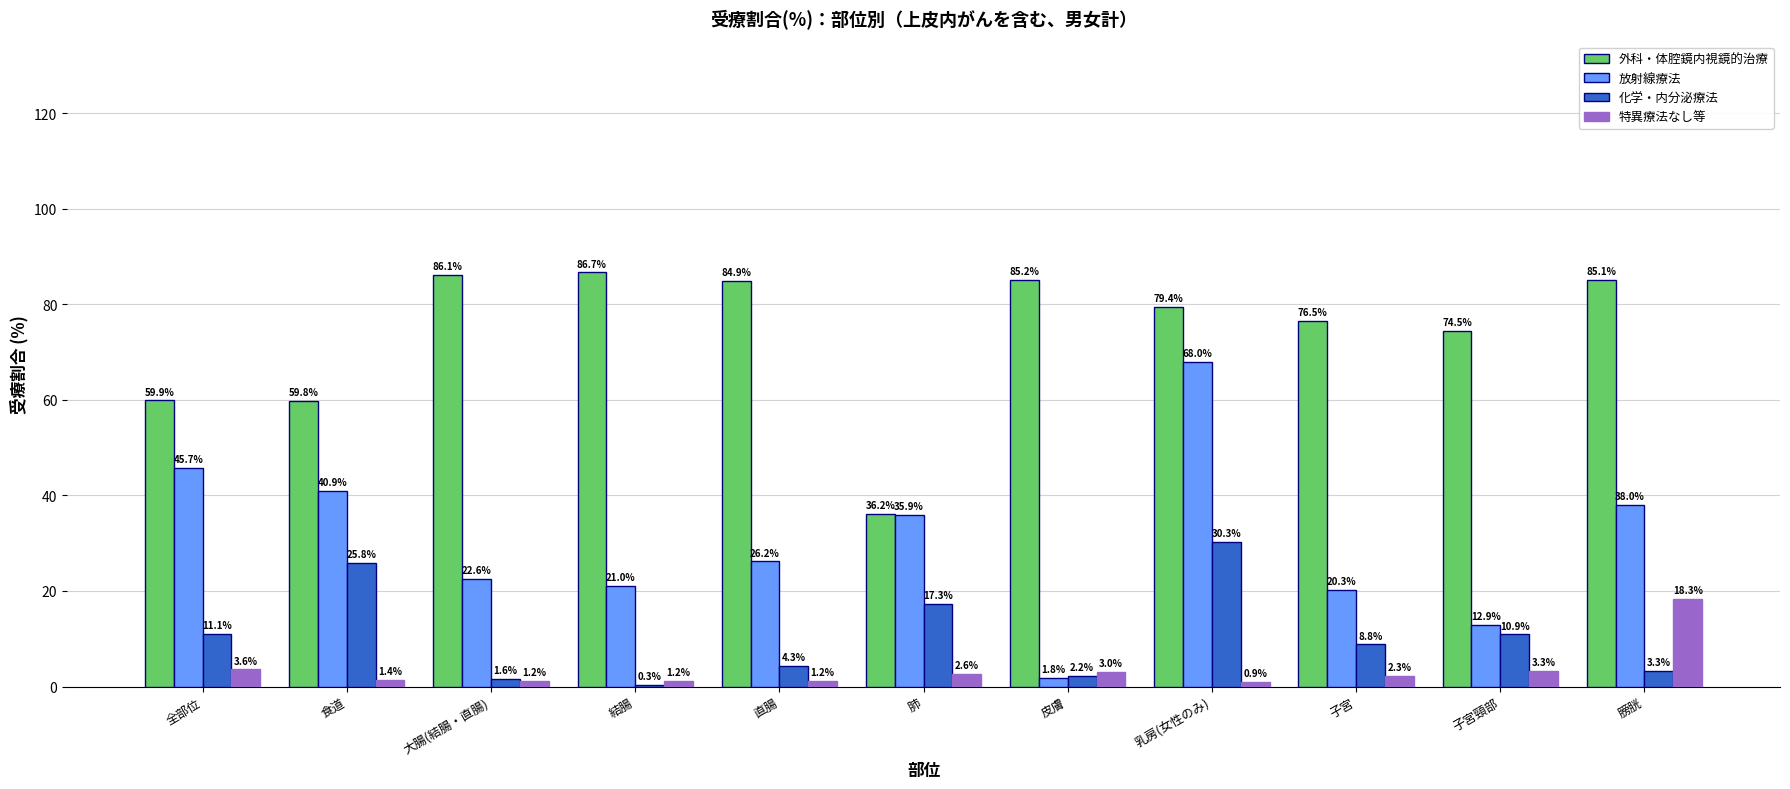

Reading left to right, what are all the values shown in this chart?

外科・体腔鏡内視鏡的治療: 全部位=59.9	食道=59.8	大腸(結腸・直腸)=86.1	結腸=86.7	直腸=84.9	肺=36.2	皮膚=85.2	乳房(女性のみ)=79.4	子宮=76.5	子宮頸部=74.5	膀胱=85.1
放射線療法: 全部位=45.7	食道=40.9	大腸(結腸・直腸)=22.6	結腸=21.0	直腸=26.2	肺=35.9	皮膚=1.8	乳房(女性のみ)=68.0	子宮=20.3	子宮頸部=12.9	膀胱=38.0
化学・内分泌療法: 全部位=11.1	食道=25.8	大腸(結腸・直腸)=1.6	結腸=0.3	直腸=4.3	肺=17.3	皮膚=2.2	乳房(女性のみ)=30.3	子宮=8.8	子宮頸部=10.9	膀胱=3.3
特異療法なし等: 全部位=3.6	食道=1.4	大腸(結腸・直腸)=1.2	結腸=1.2	直腸=1.2	肺=2.6	皮膚=3.0	乳房(女性のみ)=0.9	子宮=2.3	子宮頸部=3.3	膀胱=18.3